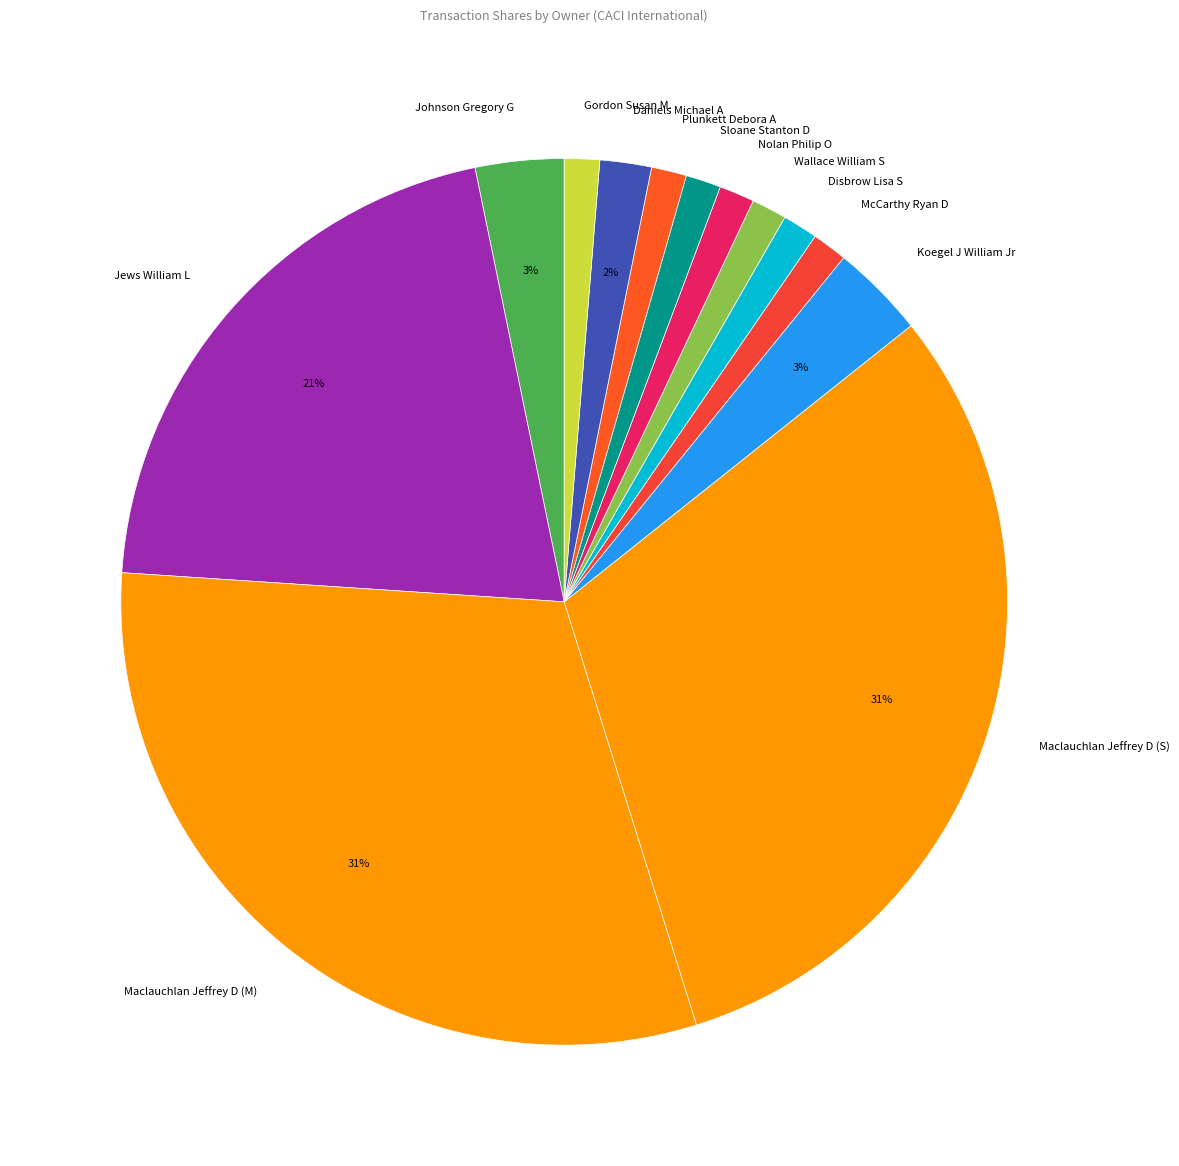

How many slices are in this pie chart?

13